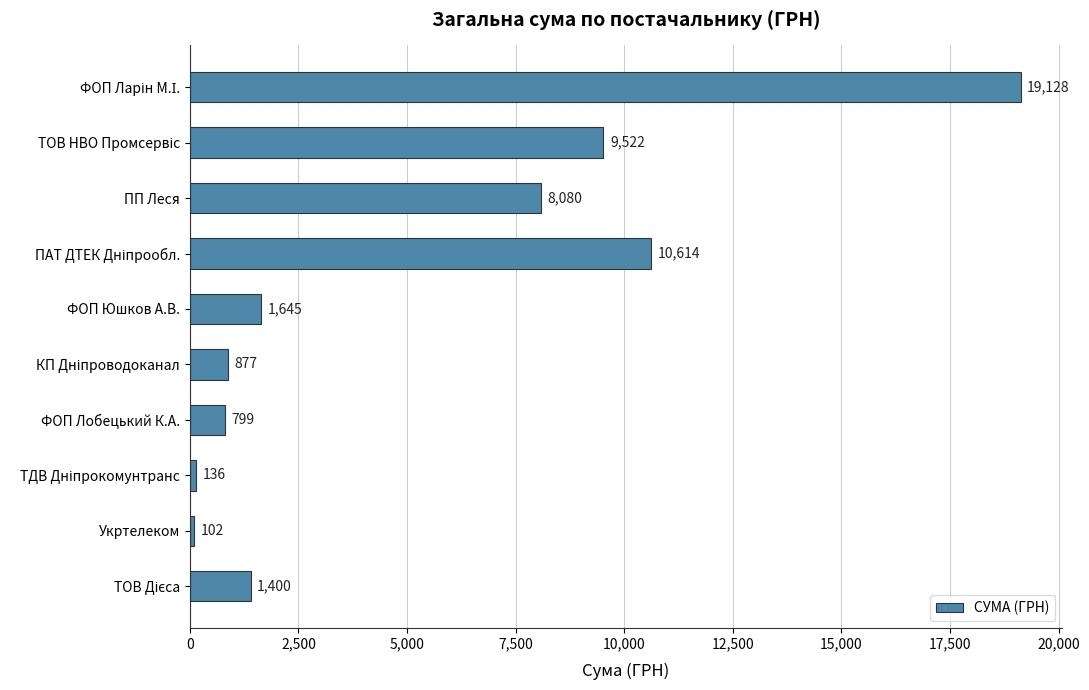

The chart shows a value of 102.0 at Укртелеком. True or false?

True